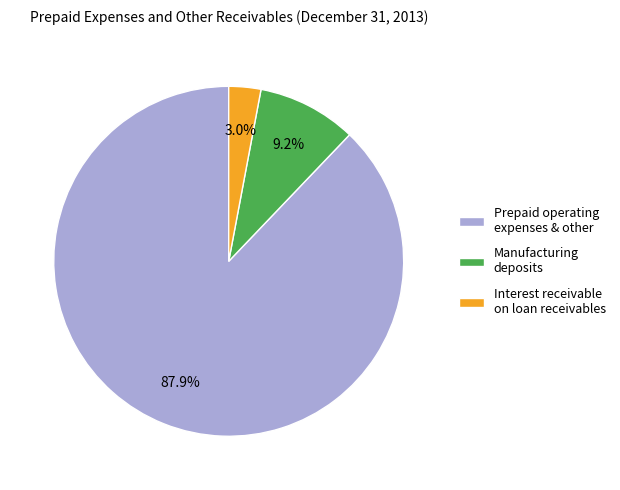

True or false: Interest receivable on loan receivables accounts for 16% of the total.

False